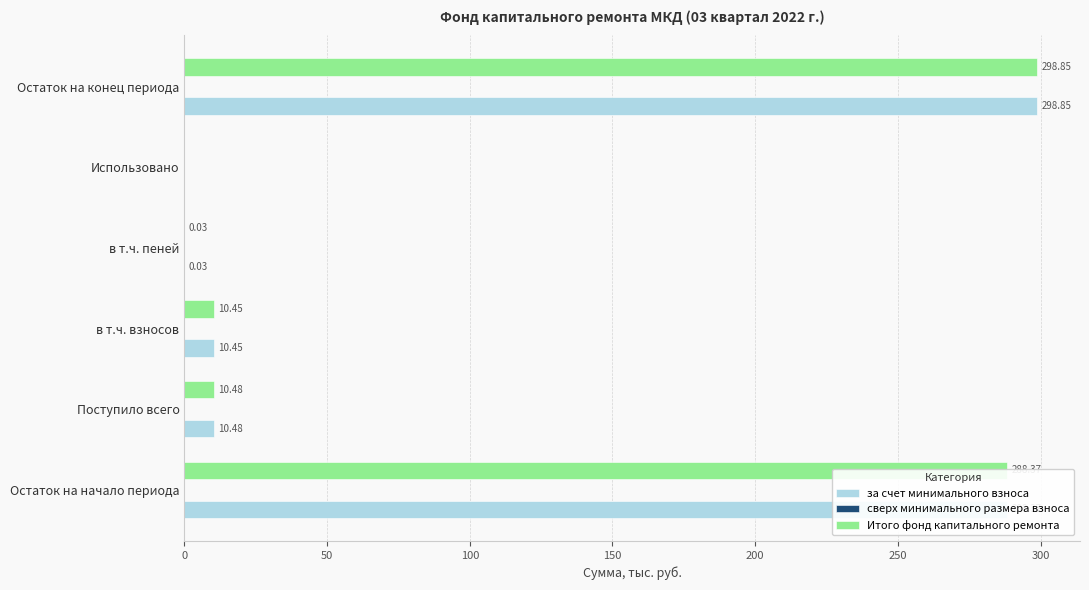

What is the greatest value displayed?

298.9